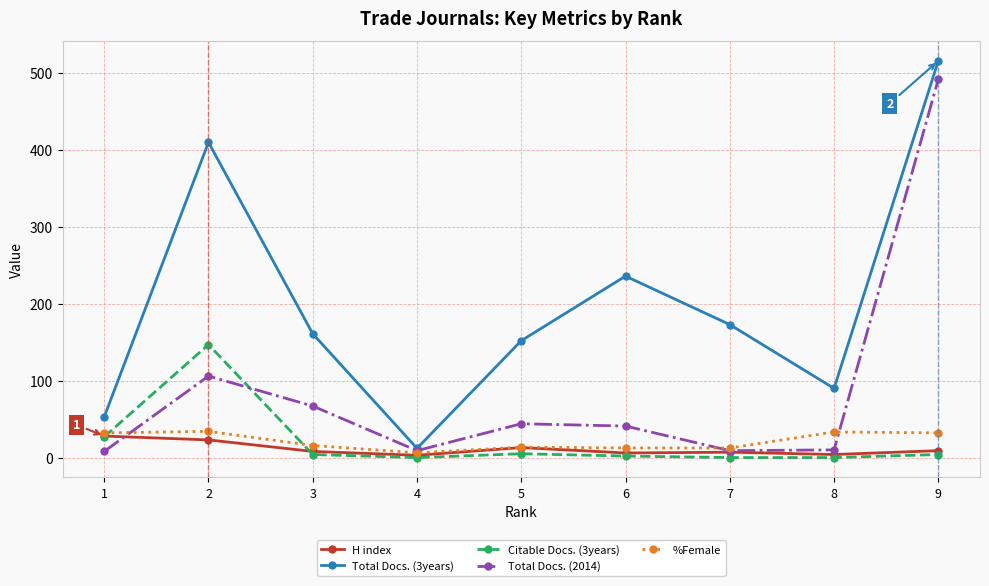

What is the approximate value of Citable Docs. (3years) at 2?

147.0